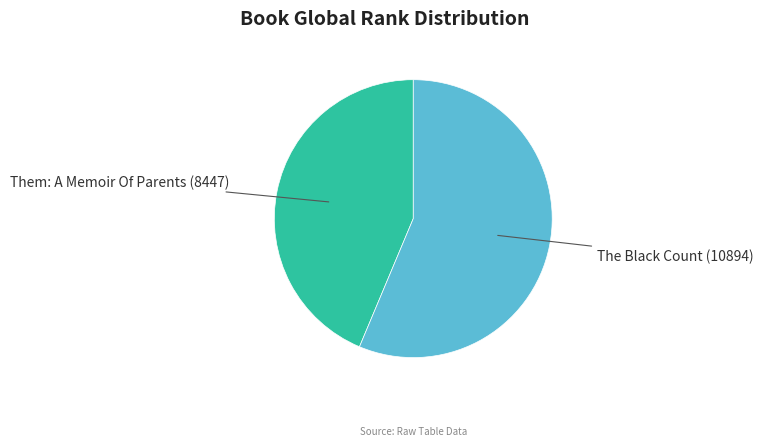

Count the number of slices in the pie.

2